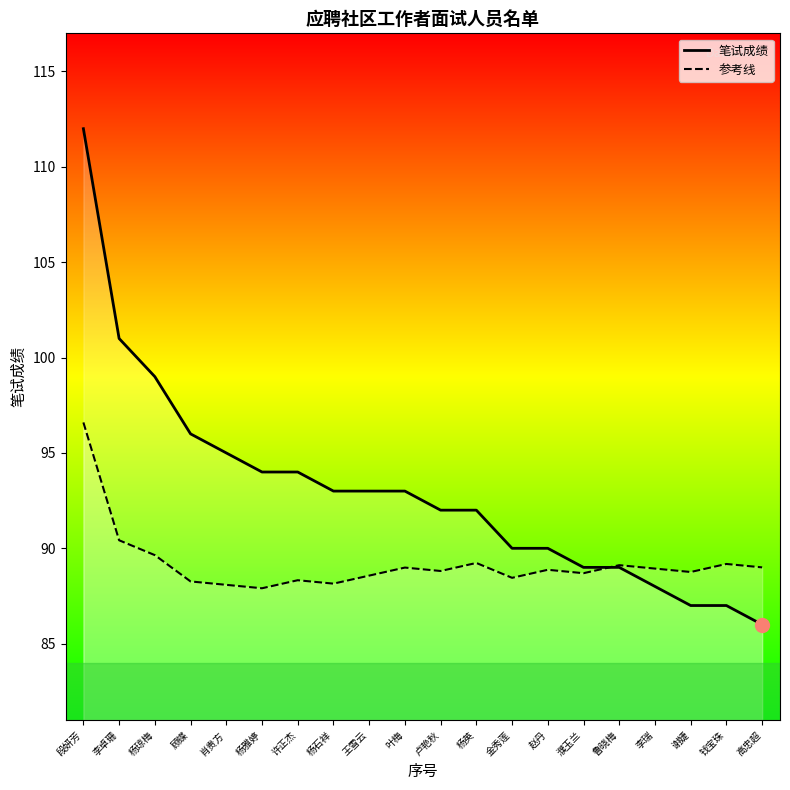

The 笔试成绩 series shows 144.5 at 高忠超. True or false?

False